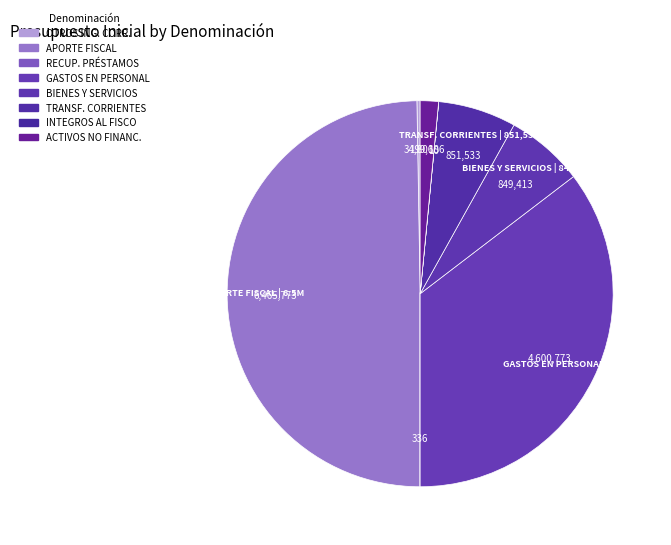

To the nearest percent, what is the difference between the largest and smallest slice percentages?

50%